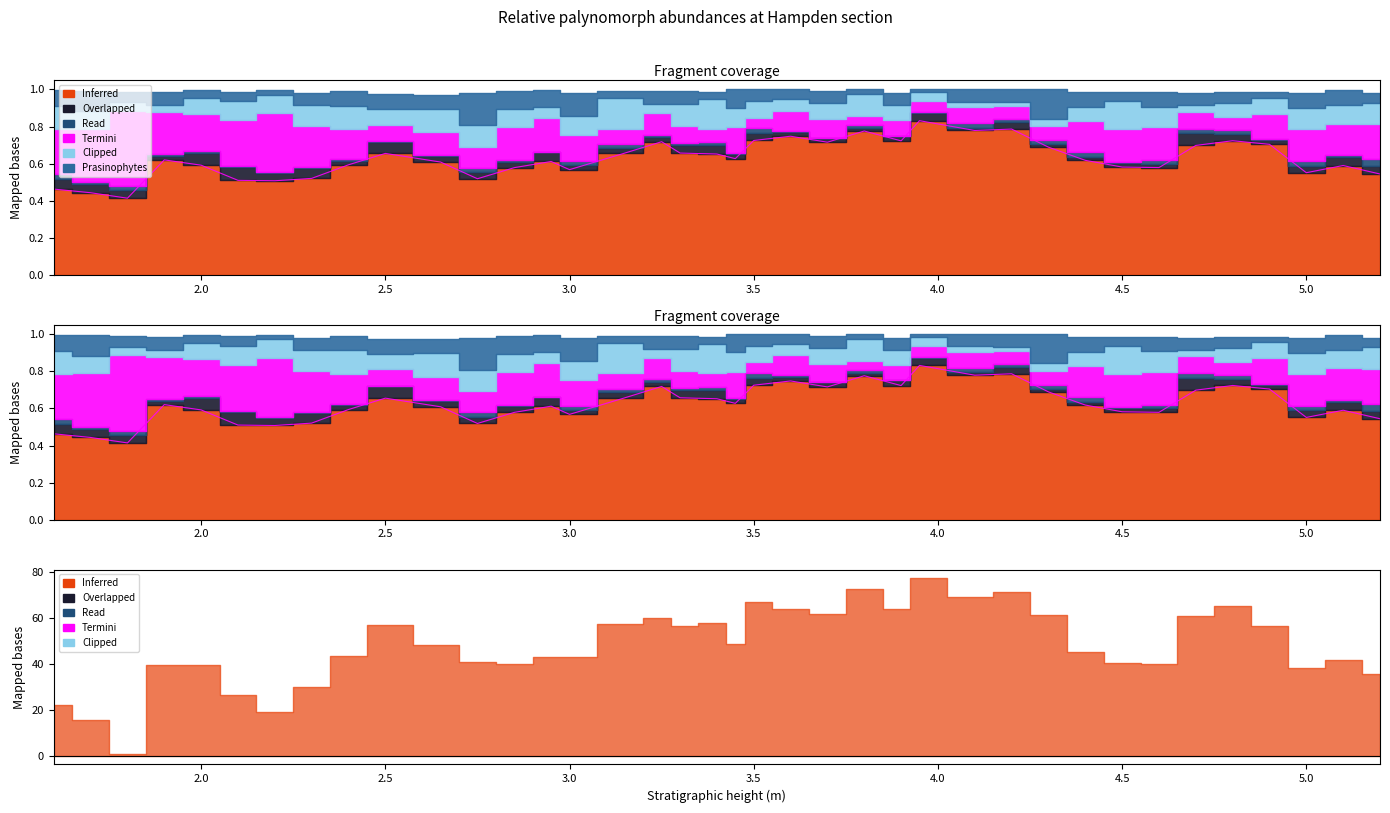

What is the label of the 20th point from the left?

3.4